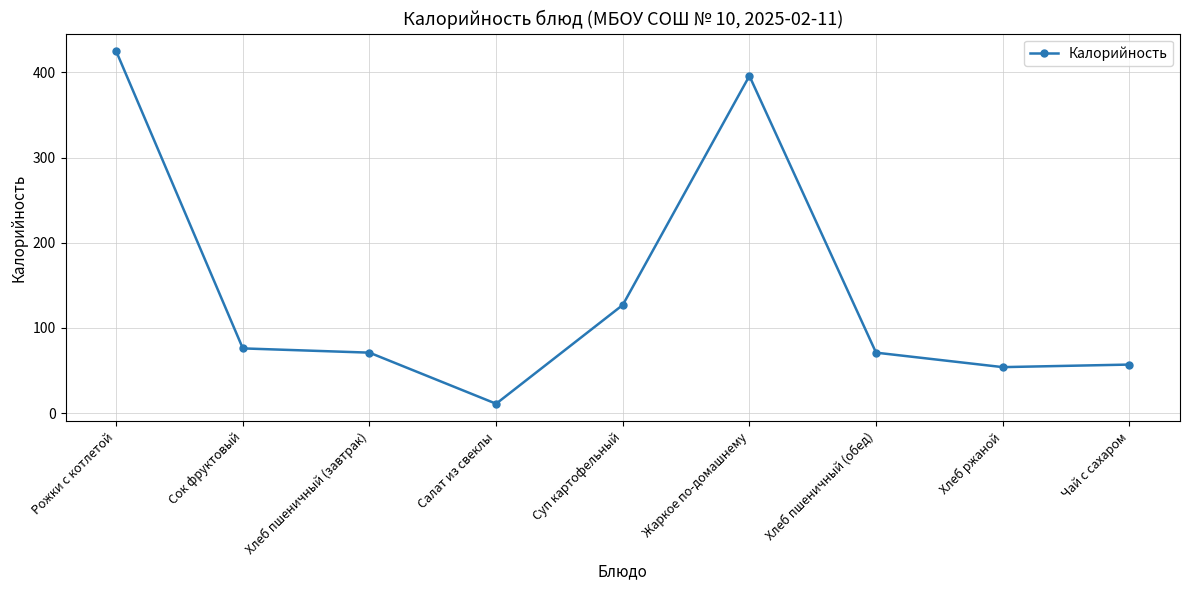

What is the label of the 4th point from the left?

Салат из свеклы